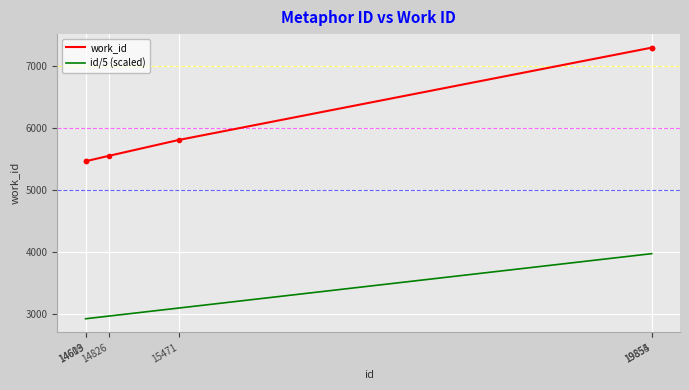

The work_id series shows 5548.0 at 14826. True or false?

True